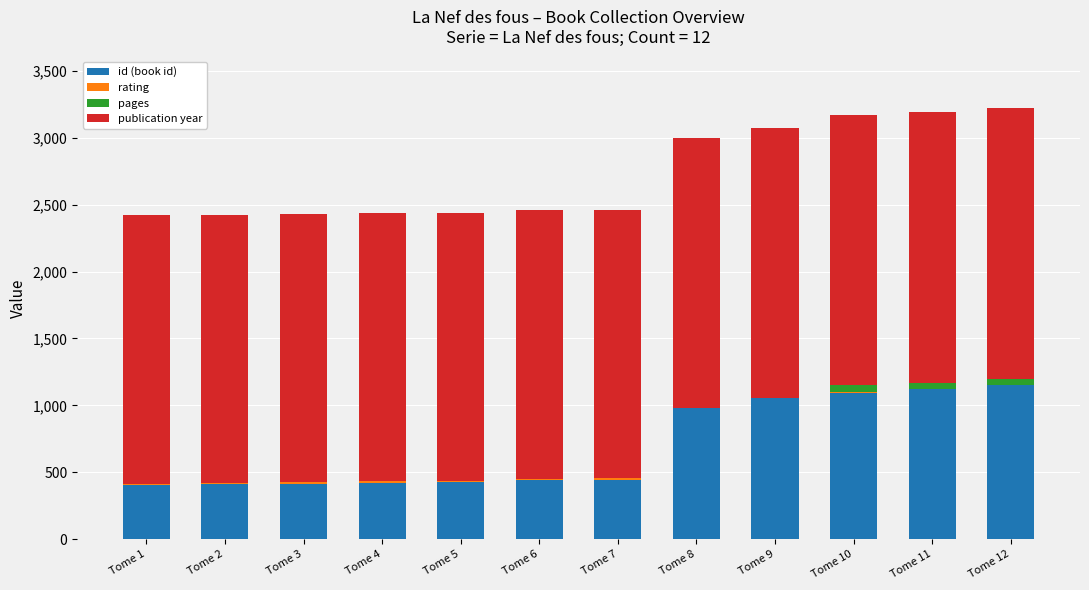

What is the maximum value for id (book id)?

1149